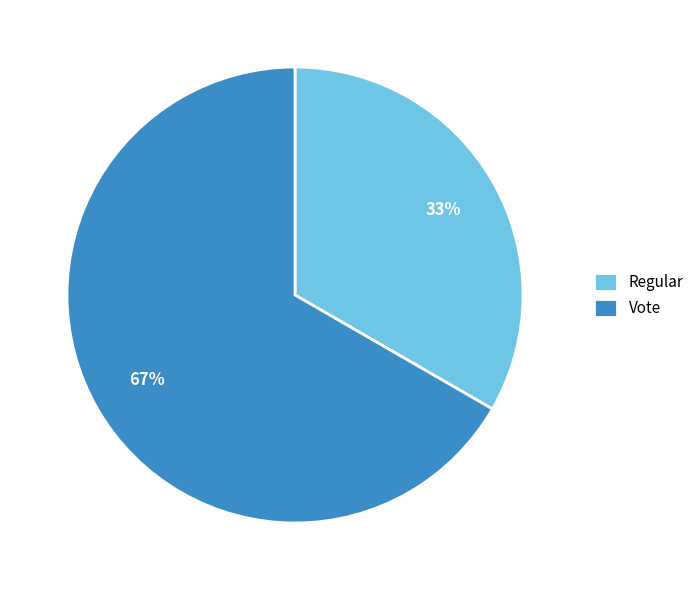

True or false: Regular accounts for 38% of the total.

False